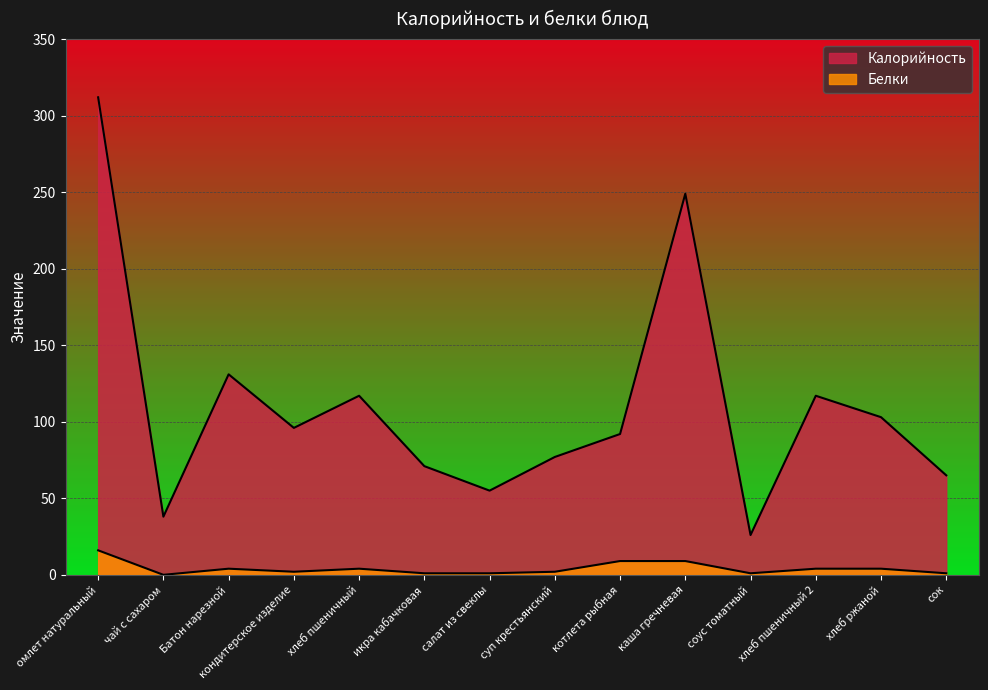

Does the chart display data point markers on the line(s)?

No